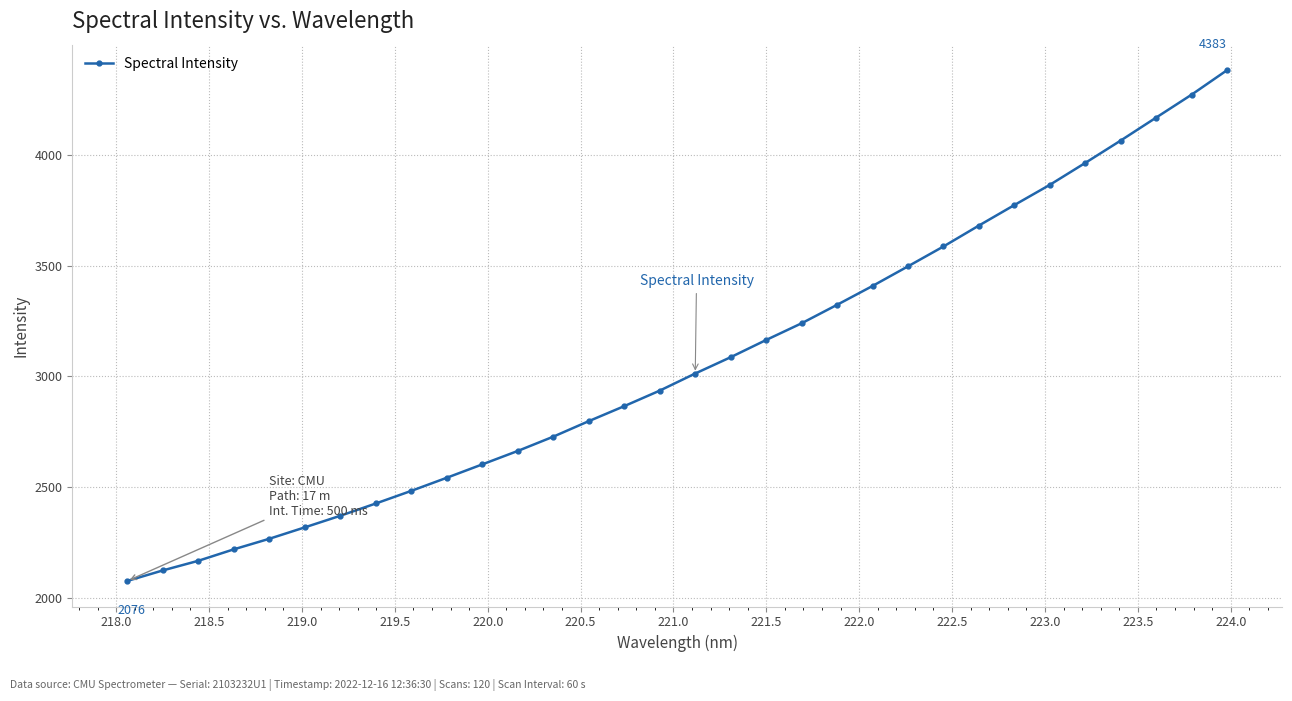

How many lines are shown in the chart?

1